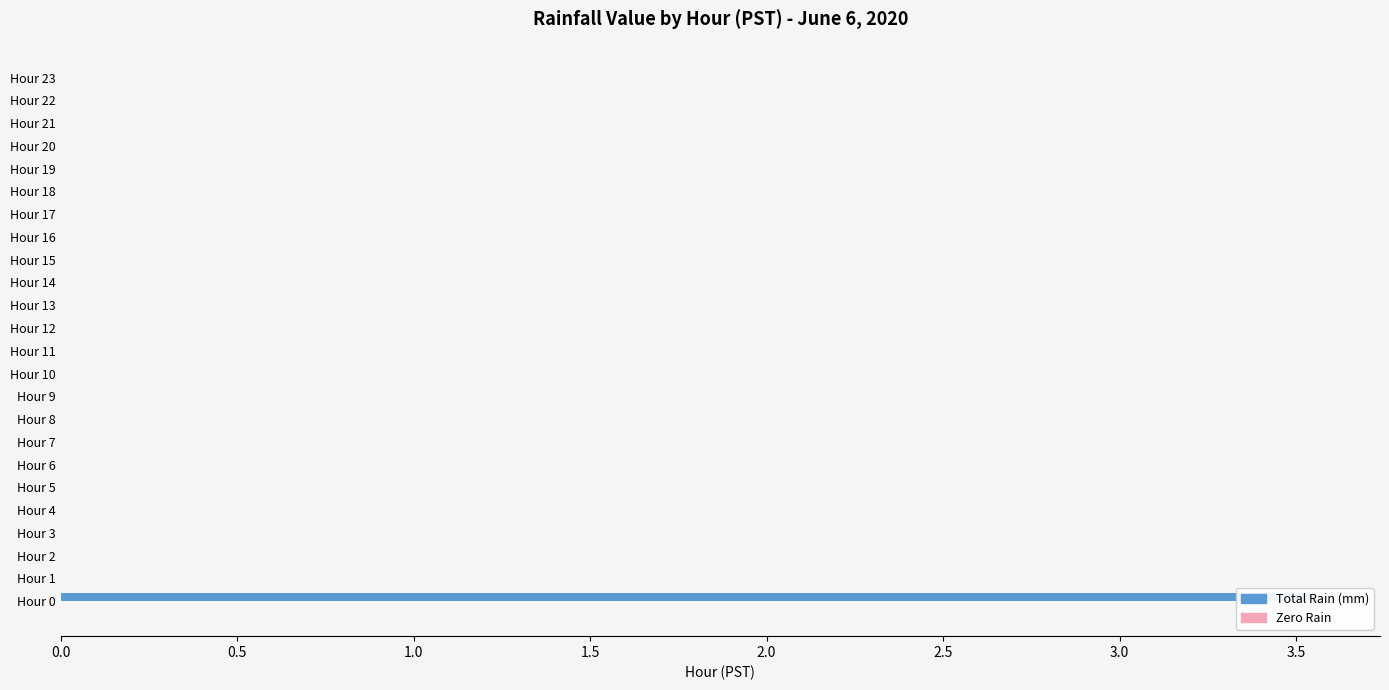

What is the average value of the Zero Rain series?

0.3